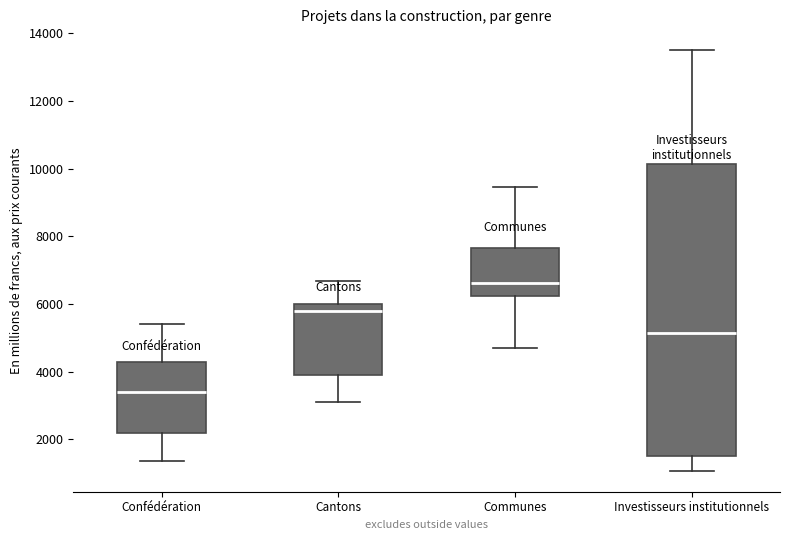

Where is the upper edge of the box for Investisseurs institutionnels on the y-axis? The values are not printed on the chart, so give them approximately, as read against the axis.

10200